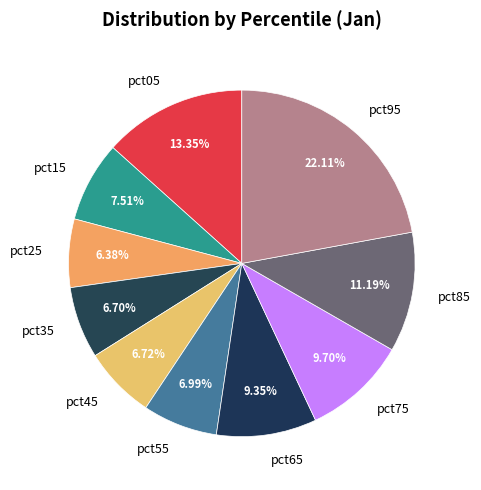

Between pct35 and pct75, which is larger?

pct75